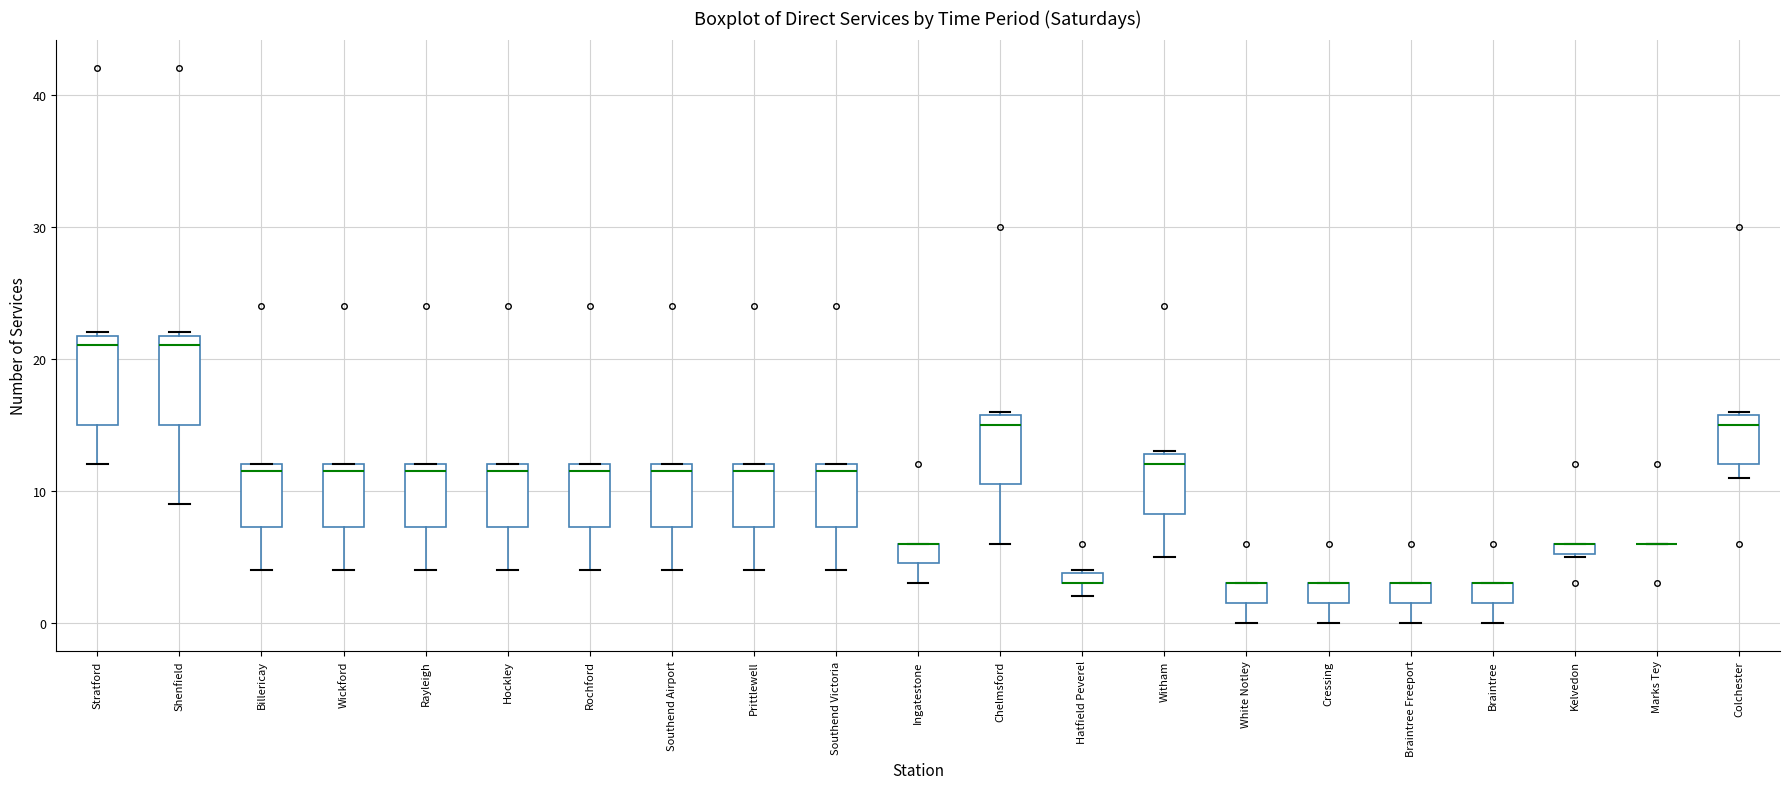

Where does the lower whisker of the box for Billericay end on the y-axis? The values are not printed on the chart, so give them approximately, as read against the axis.

4